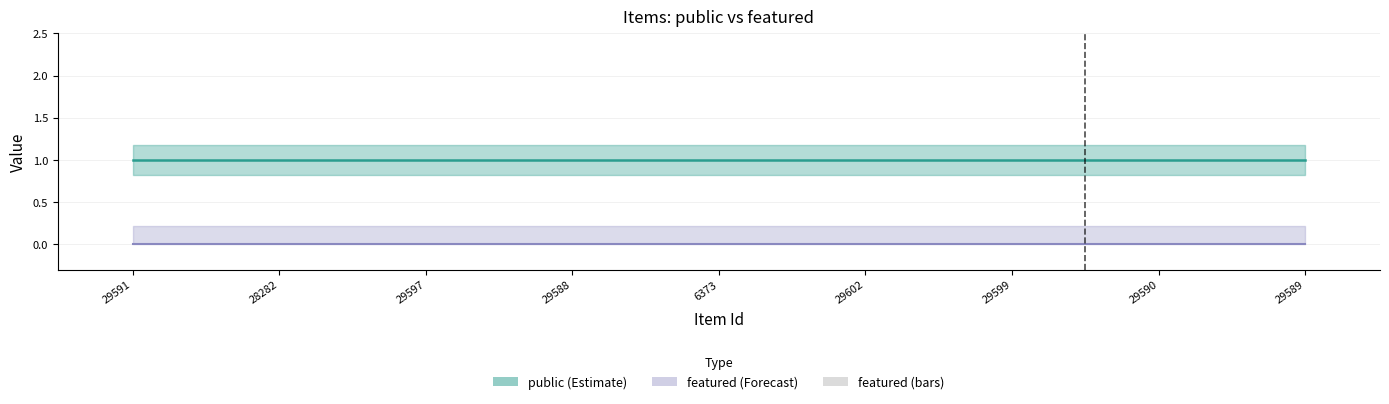

The value of featured at 17 is 0. True or false?

True